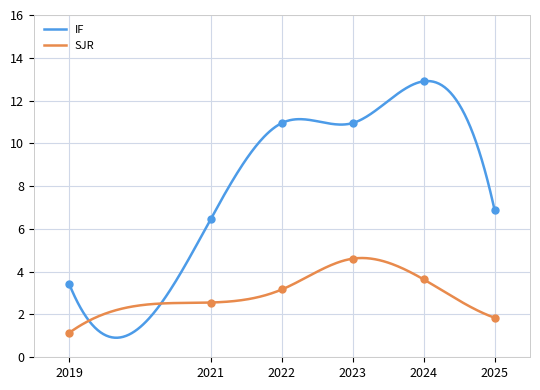

Count the number of data series in this chart.

2